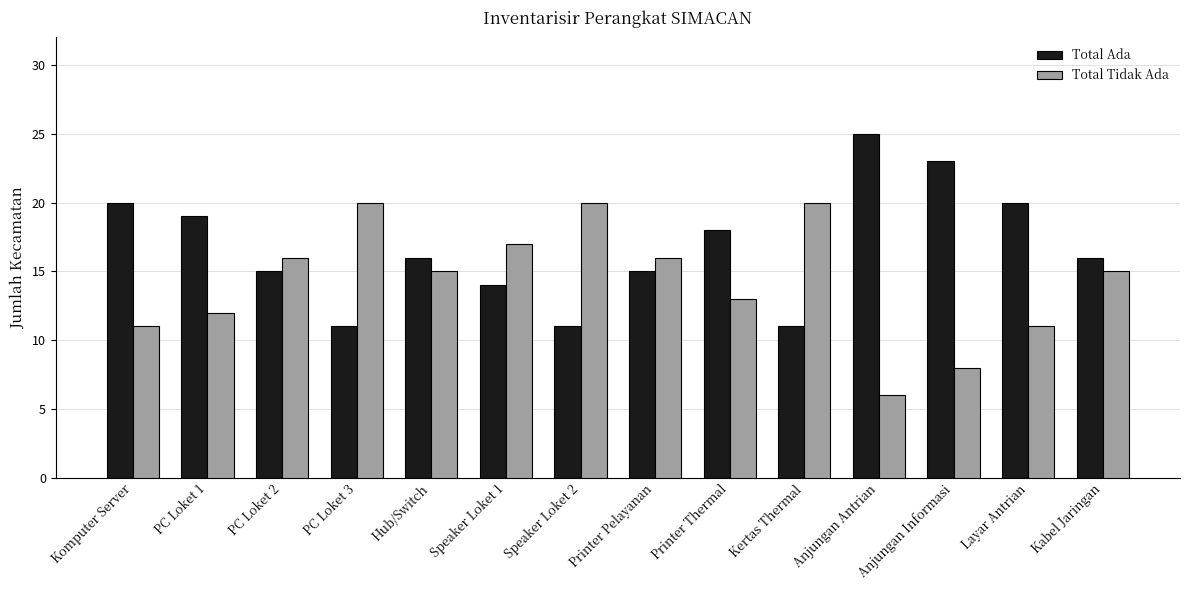

What value does the Total Ada series have at Layar Antrian, to the nearest 10?

20